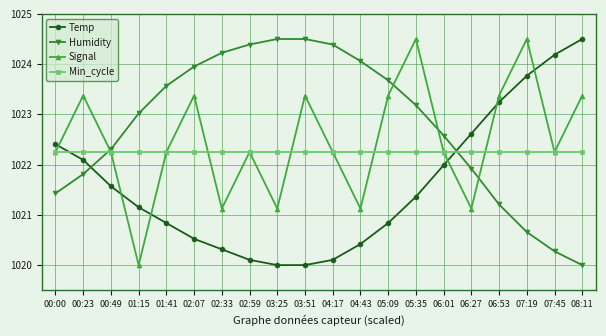

At 03:25, list the series in order from largest to smallest.

Humidity, Min_cycle, Signal, Temp